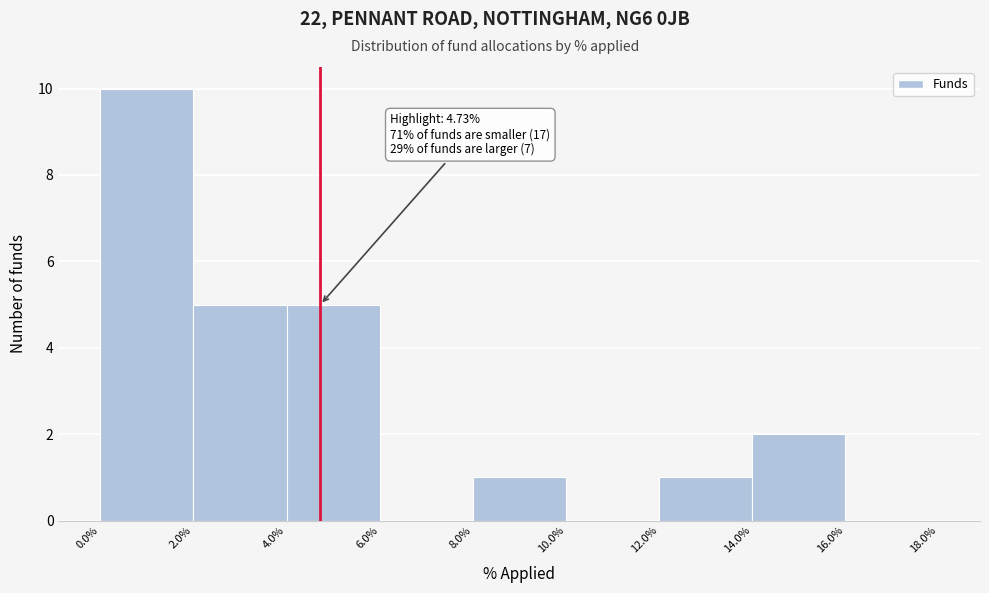

Over which range of the x-axis is the bar tallest?

0.0% to 2.0%